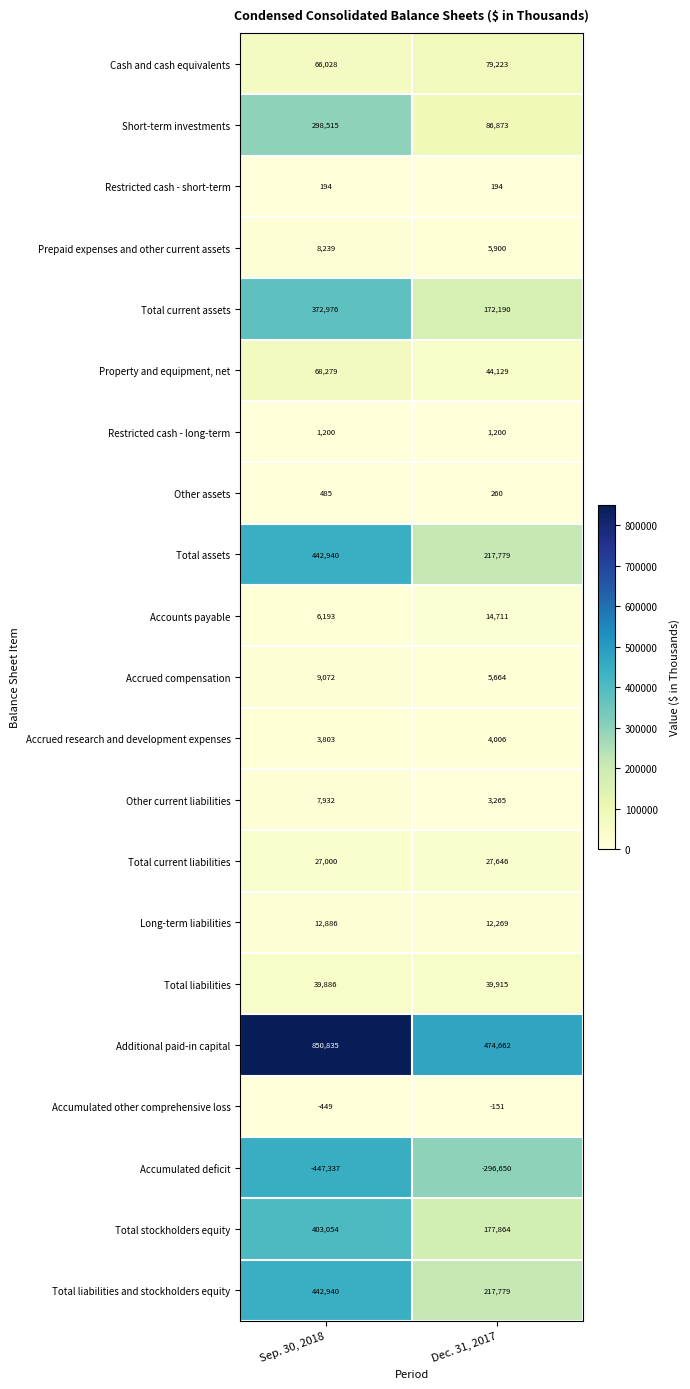

Is it true that Other assets equals 485 at Sep. 30, 2018?

True